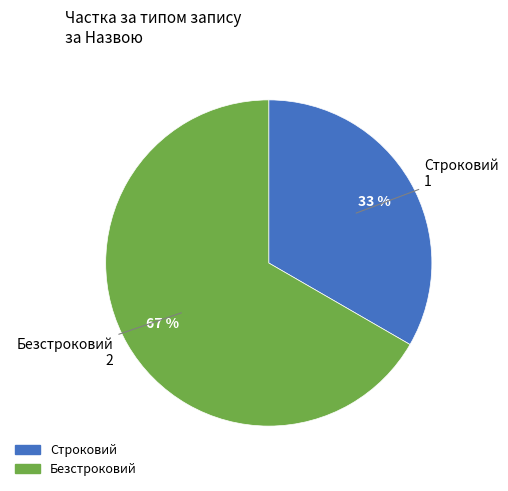

How many slices are in this pie chart?

2